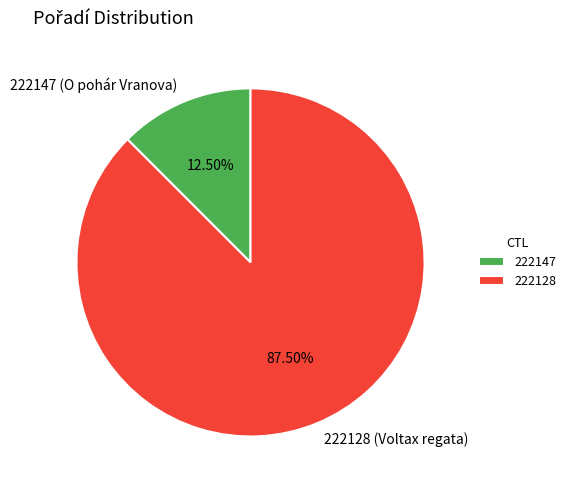

Which slice is the largest?

222128